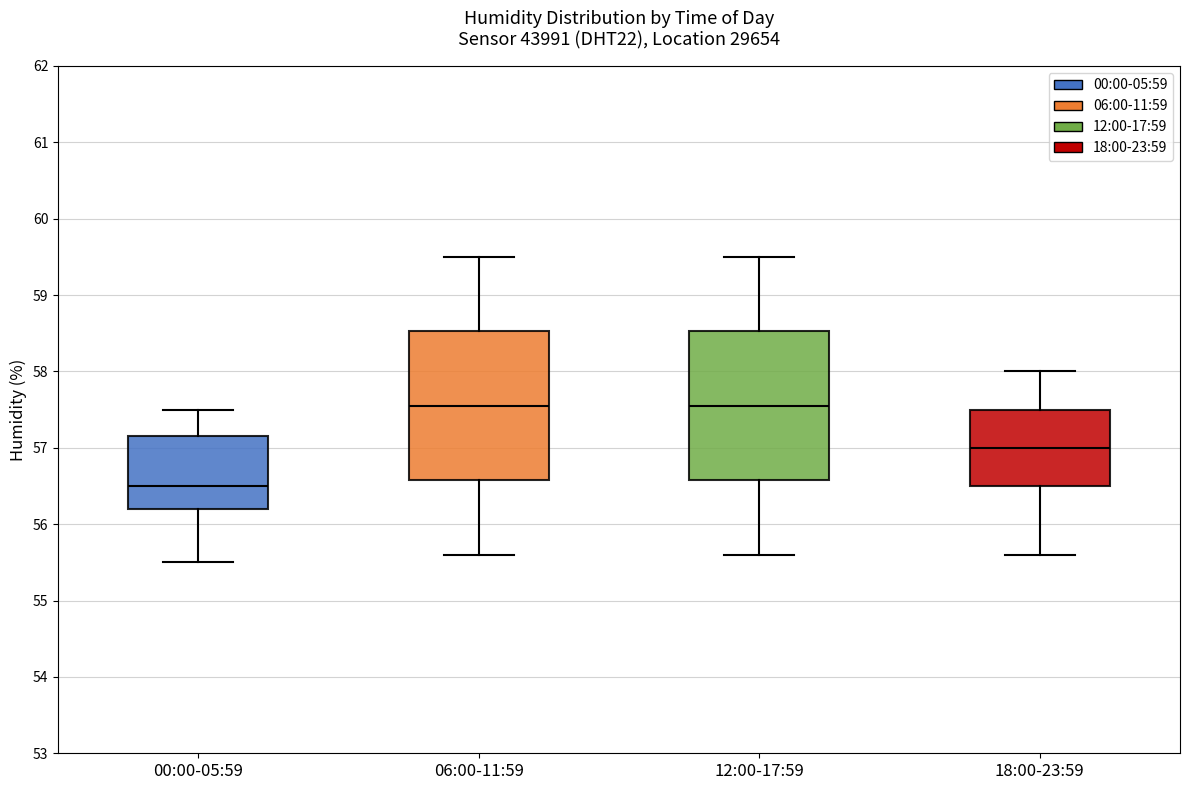

Reading left to right, read every box against the y-axis: the position of its median line, the range the box covers, and the ends of its whiskers. The values are not printed on the chart, so give them approximately, as read against the axis.

00:00-05:59: median 56.5, box 56.2 to 57.2, whiskers 55.5 to 57.5
06:00-11:59: median 57.6, box 56.6 to 58.5, whiskers 55.6 to 59.5
12:00-17:59: median 57.6, box 56.6 to 58.5, whiskers 55.6 to 59.5
18:00-23:59: median 57.0, box 56.5 to 57.5, whiskers 55.6 to 58.0